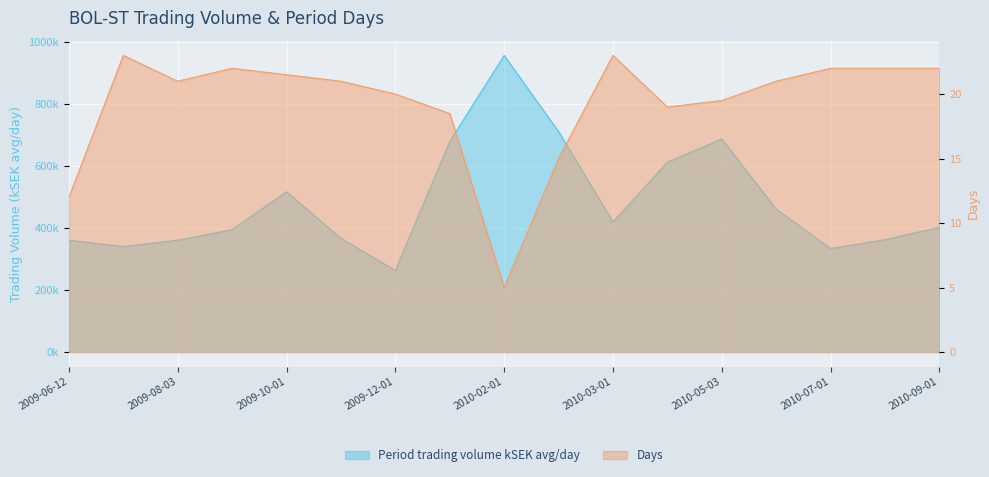

What position from the right is 2010-02-08?

8